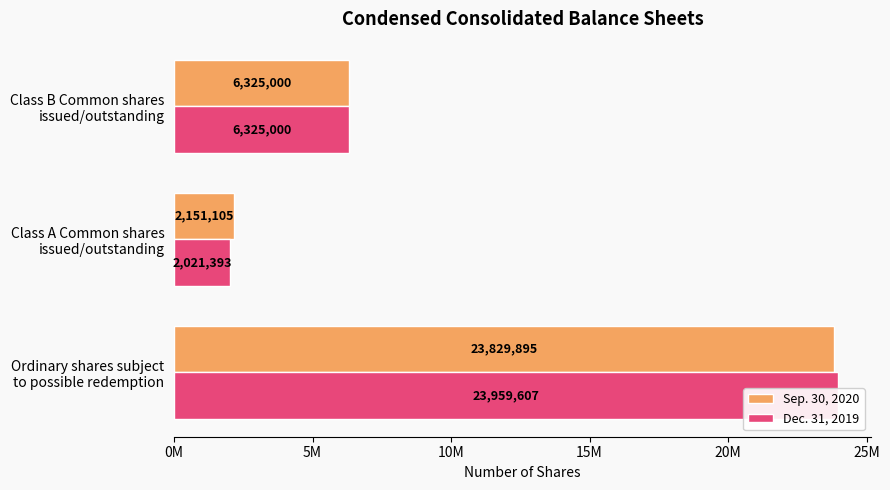

At how many categories does at least one series exceed 13935973?

1